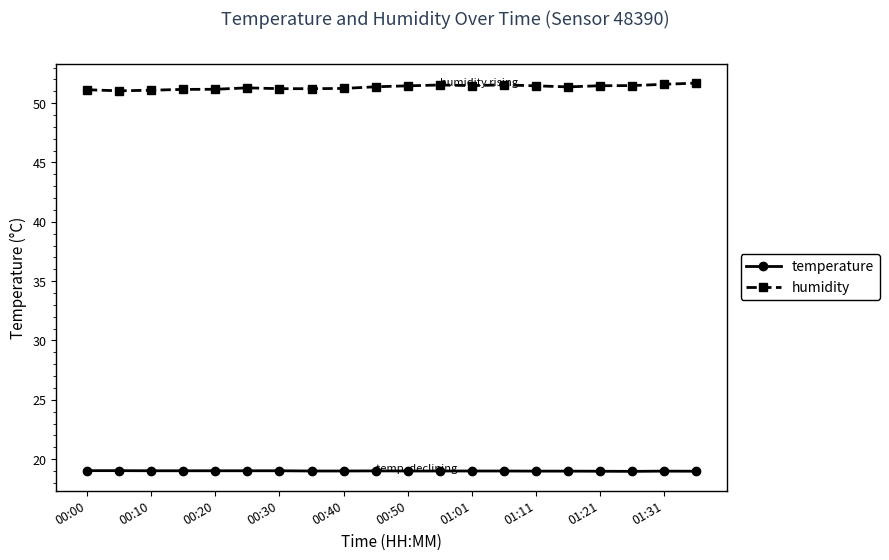

How many series are shown in this chart?

2